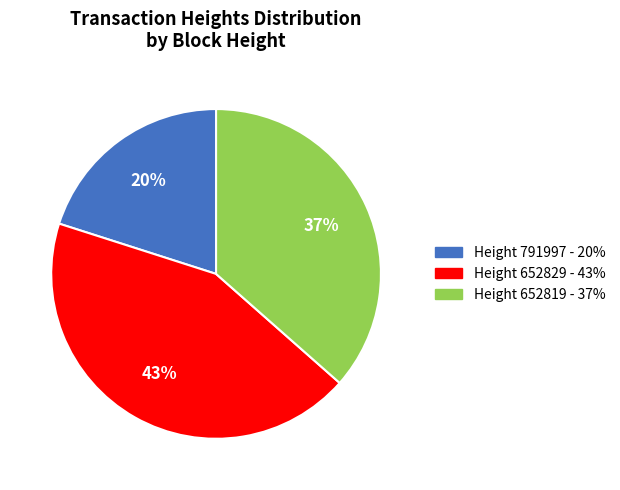

To the nearest percent, what is the difference between the largest and smallest slice percentages?

23%